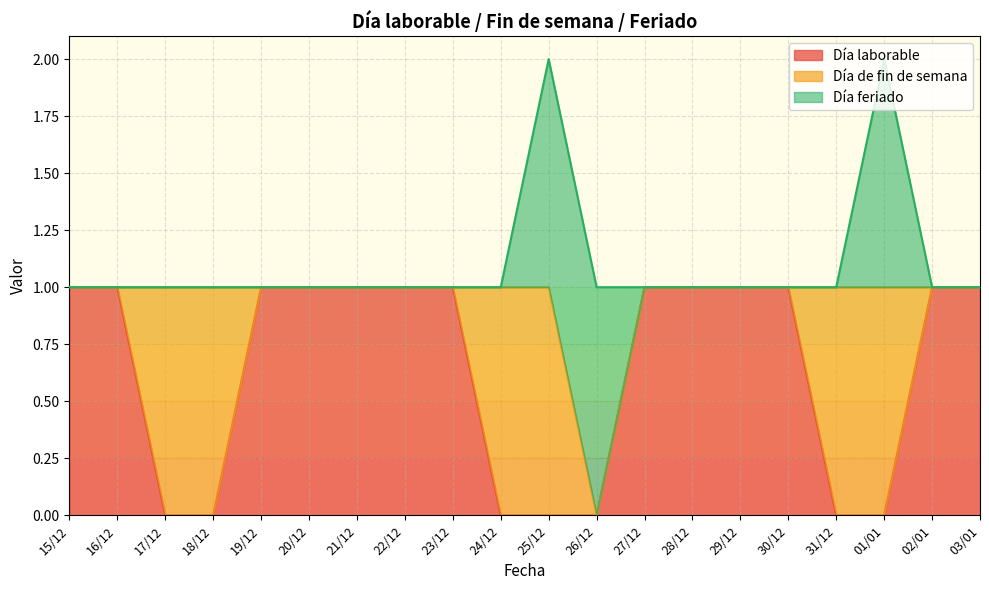

What position from the right is 31/12?

4